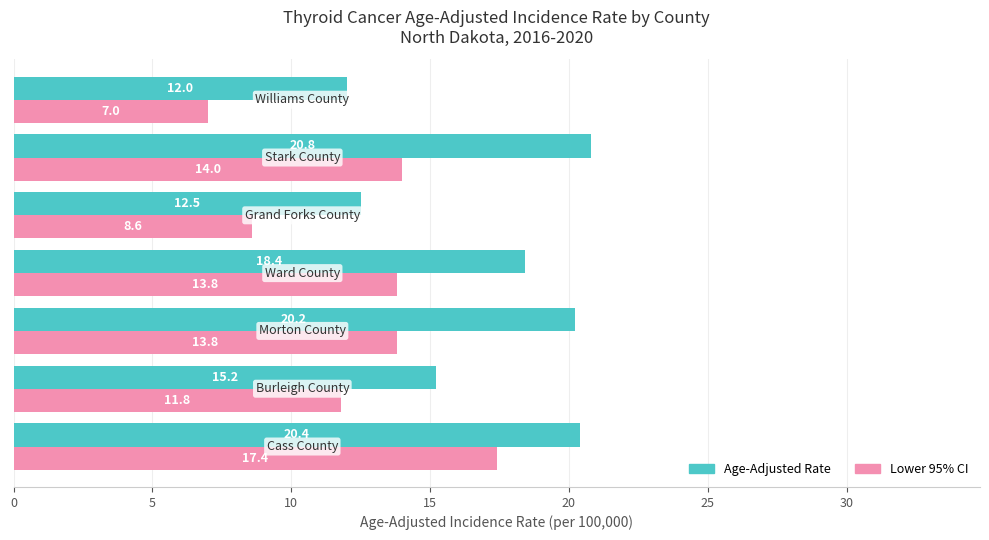

What is the average value of the Lower 95% CI series?

12.3